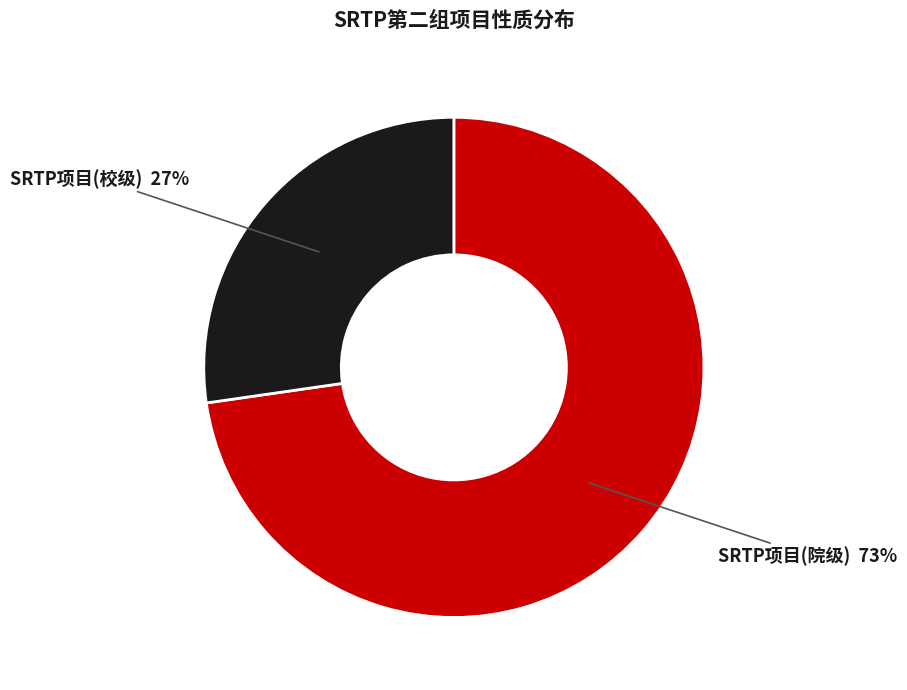

Is there a majority slice in this chart?

Yes